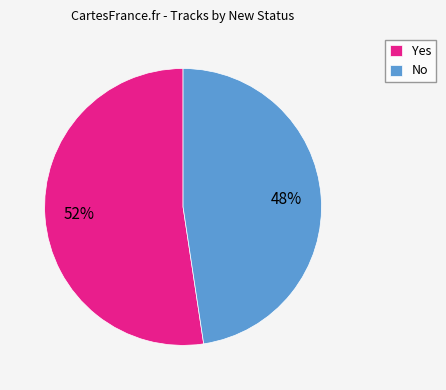

True or false: Yes accounts for 52% of the total.

True